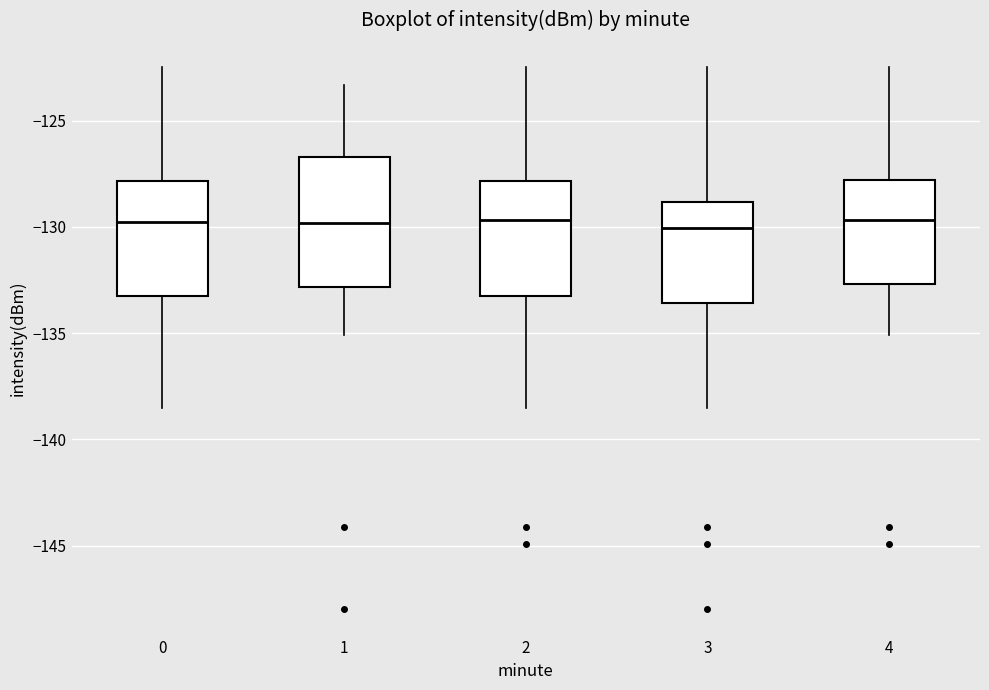

Which box is the tallest, from its lower edge to its upper edge?

1